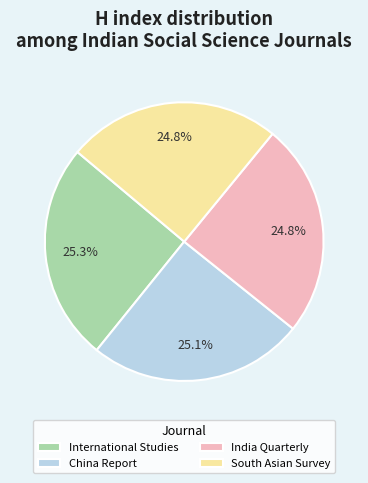

True or false: India Quarterly accounts for 38% of the total.

False